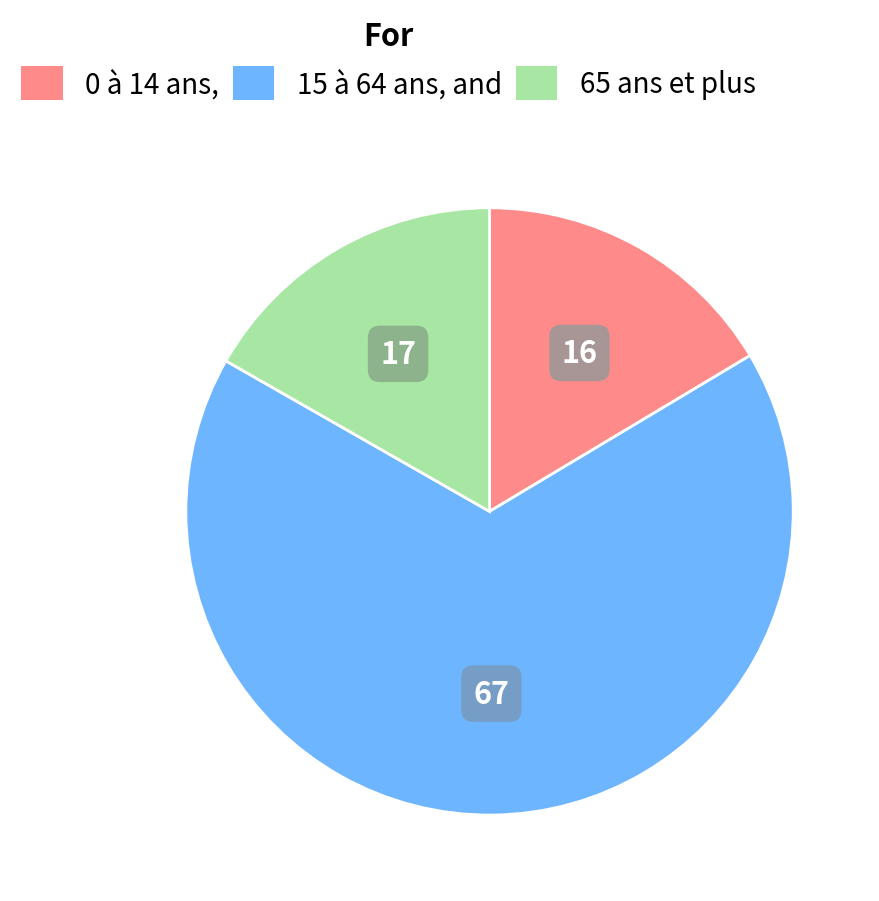

Which slice is the largest?

15 à 64 ans